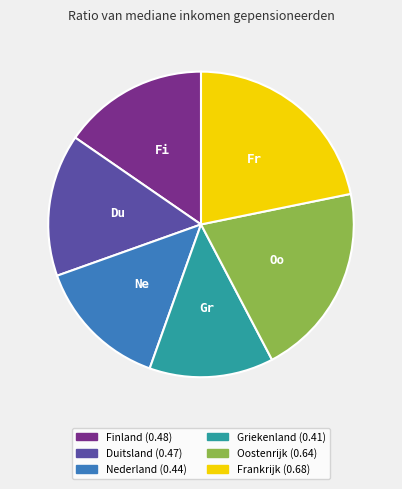

Count the number of slices in the pie.

6